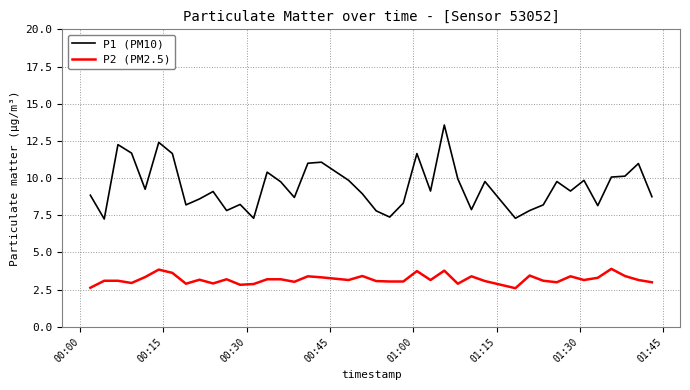

Which series has the largest total across all categories?

P1 (PM10)